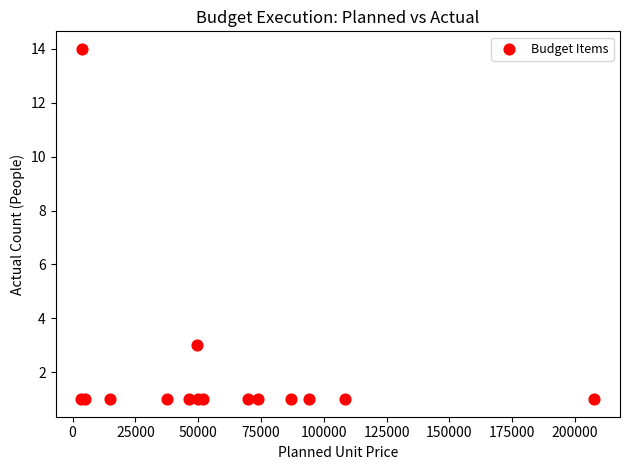

What Y value in the scatter plot is closest to 7?

3